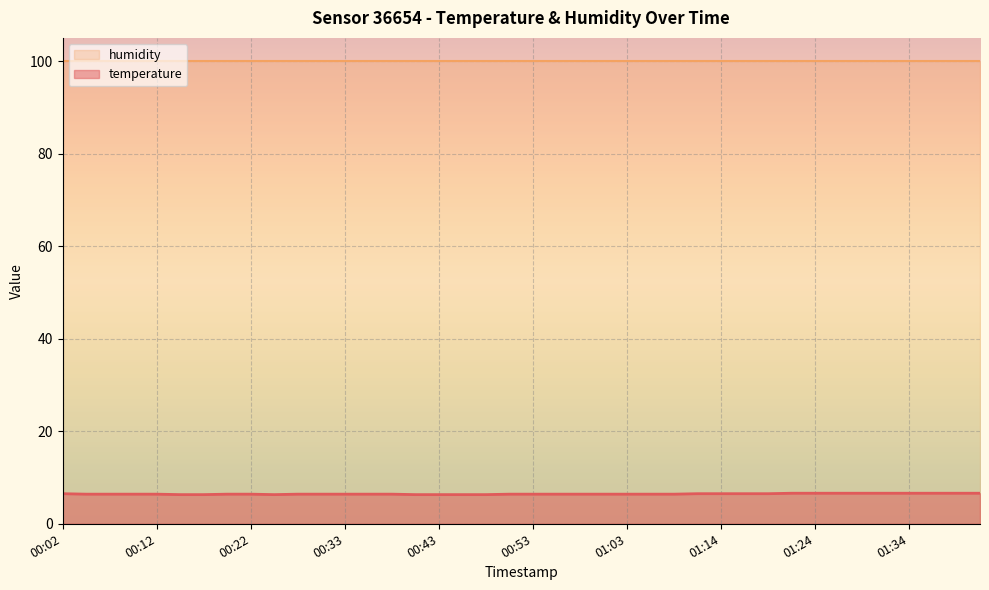

What is the label of the 6th point from the left?

00:15